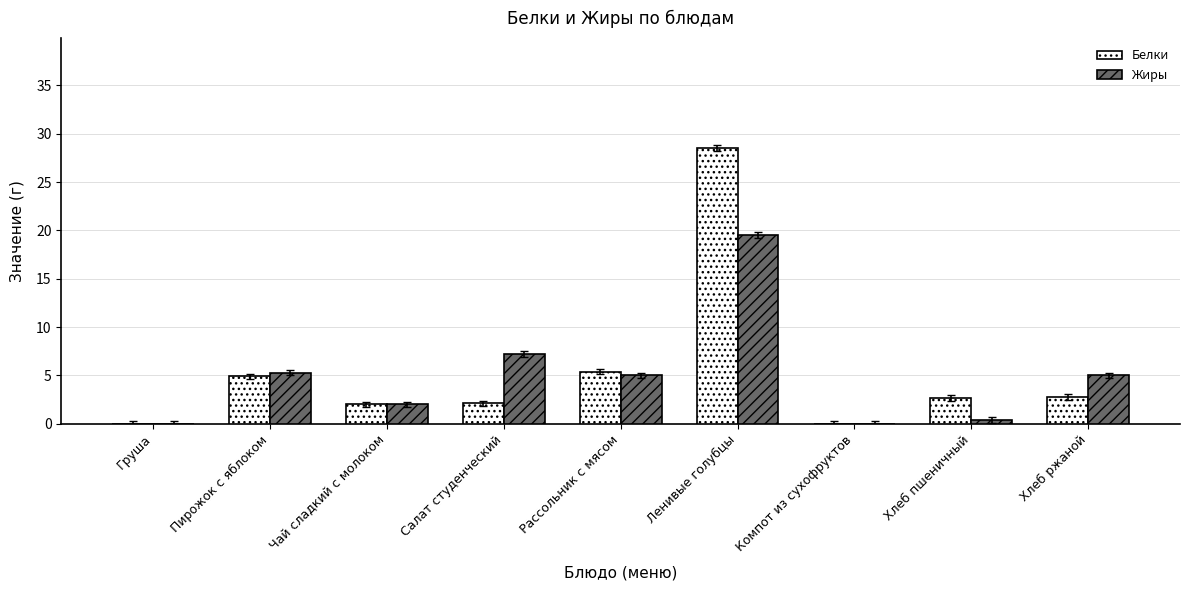

True or false: Белки has a value of 0.0 at Компот из сухофруктов.

True